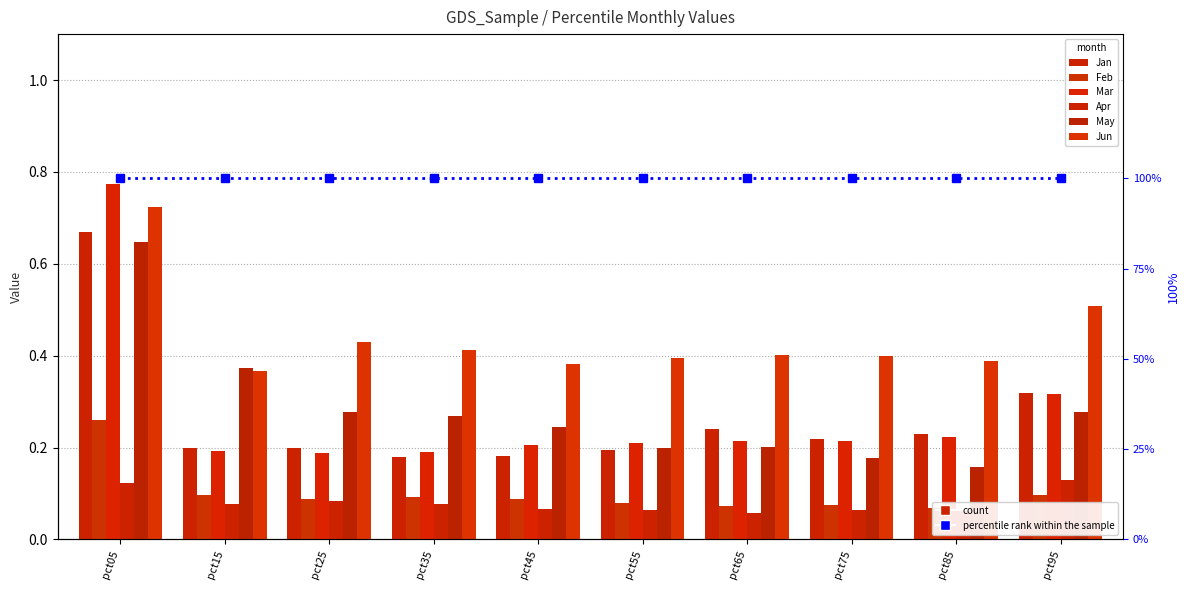

At which label does Apr reach its minimum?

pct65